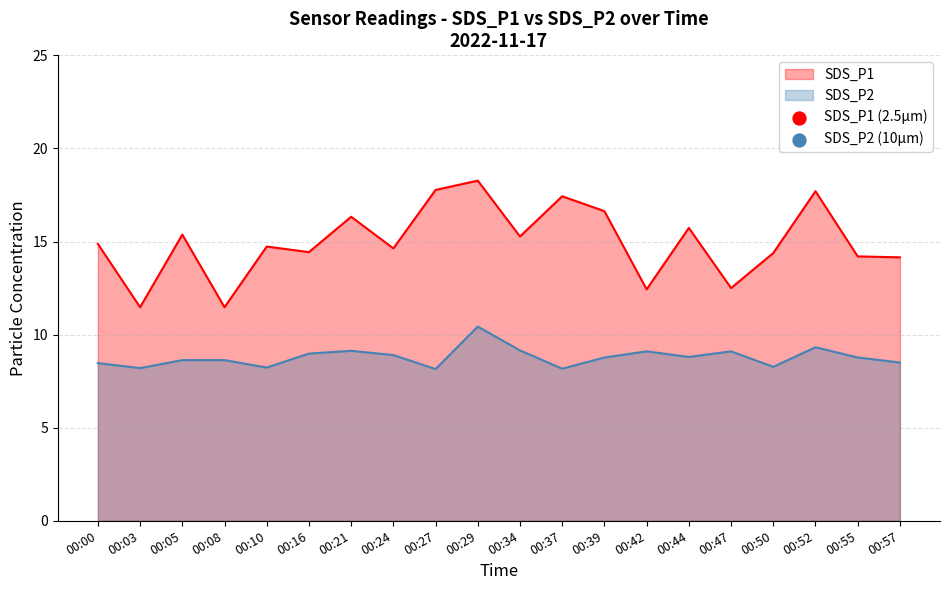

Which series has the widest spread of Y values?

SDS_P1